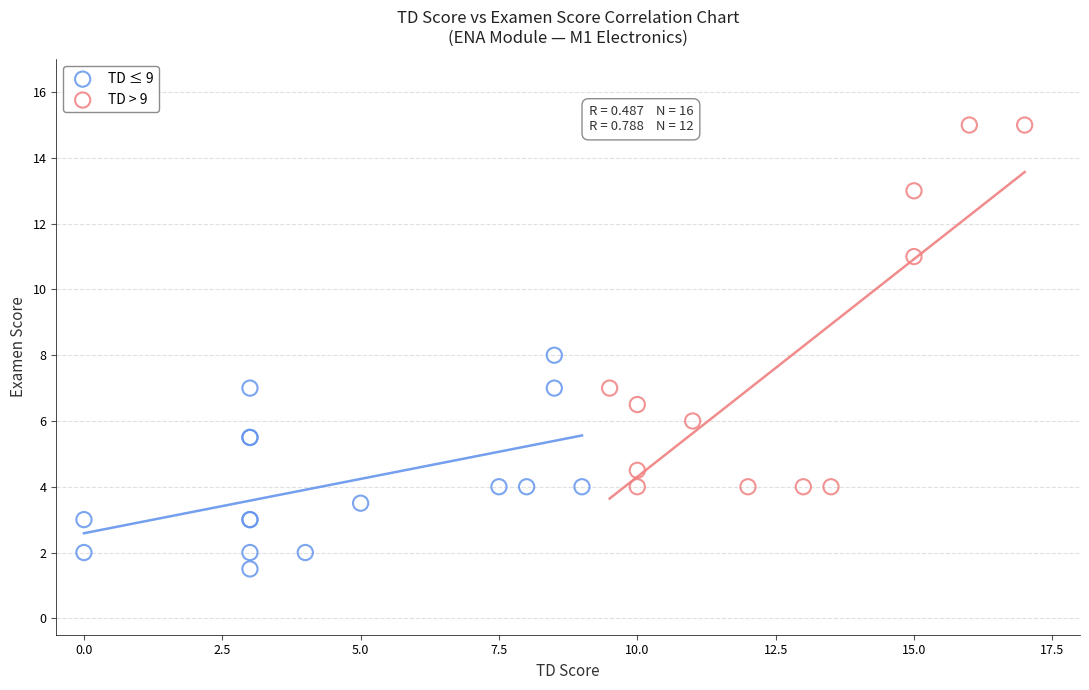

Which series contains the lowest Y value?

TD ≤ 9